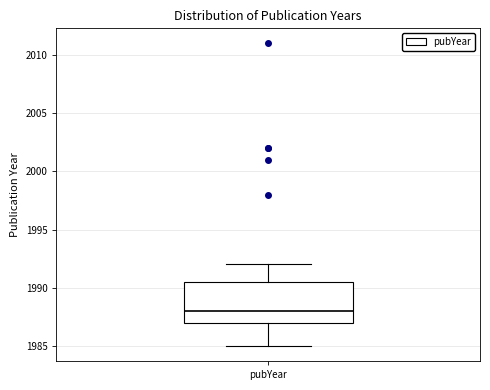

Where does the median line of the box for pubYear sit on the y-axis? The values are not printed on the chart, so give them approximately, as read against the axis.

1988.0